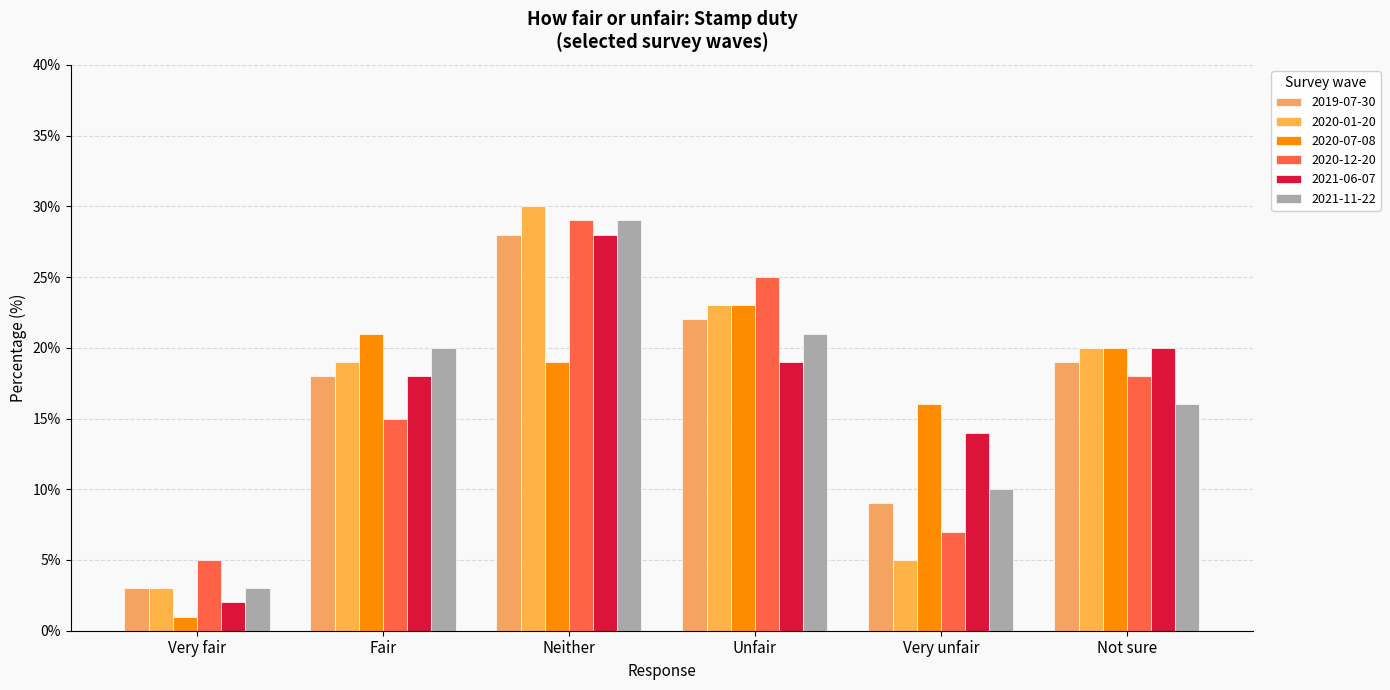

Count the number of data series in this chart.

6